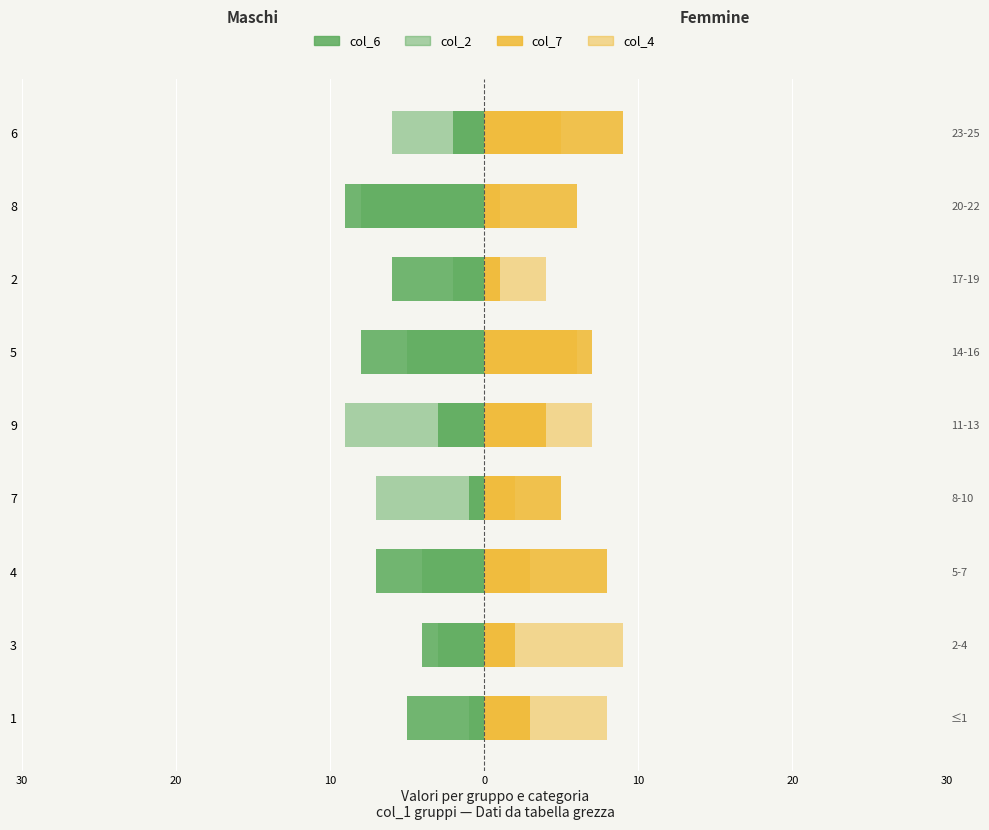

How many col_4 values are between 3 and 7?

5